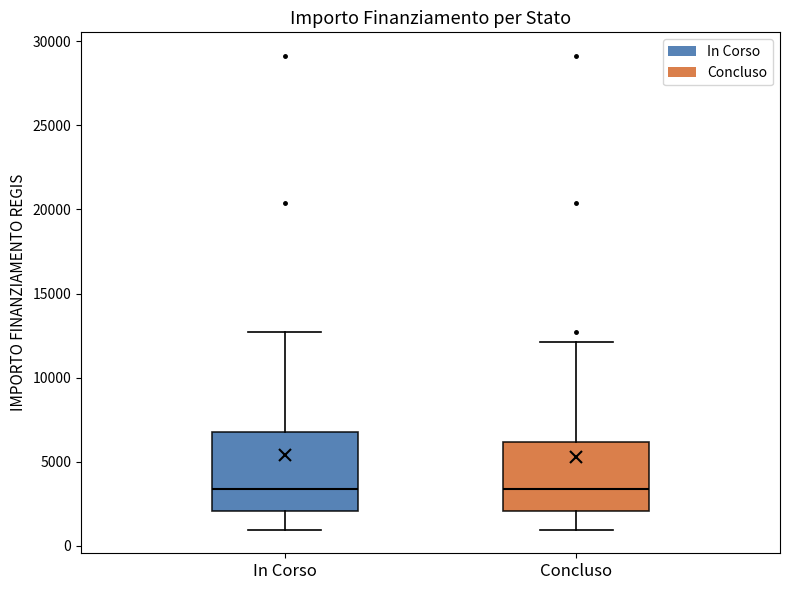

Reading left to right, transcribe this box plot: for each box, give where its median line is, the range the box spans, and where its two whiskers end, as read against the y-axis. The values are not printed on the chart, so give them approximately, as read against the axis.

In Corso: median 3500, box 2000 to 7000, whiskers 1000 to 12500
Concluso: median 3500, box 2000 to 6000, whiskers 1000 to 12000